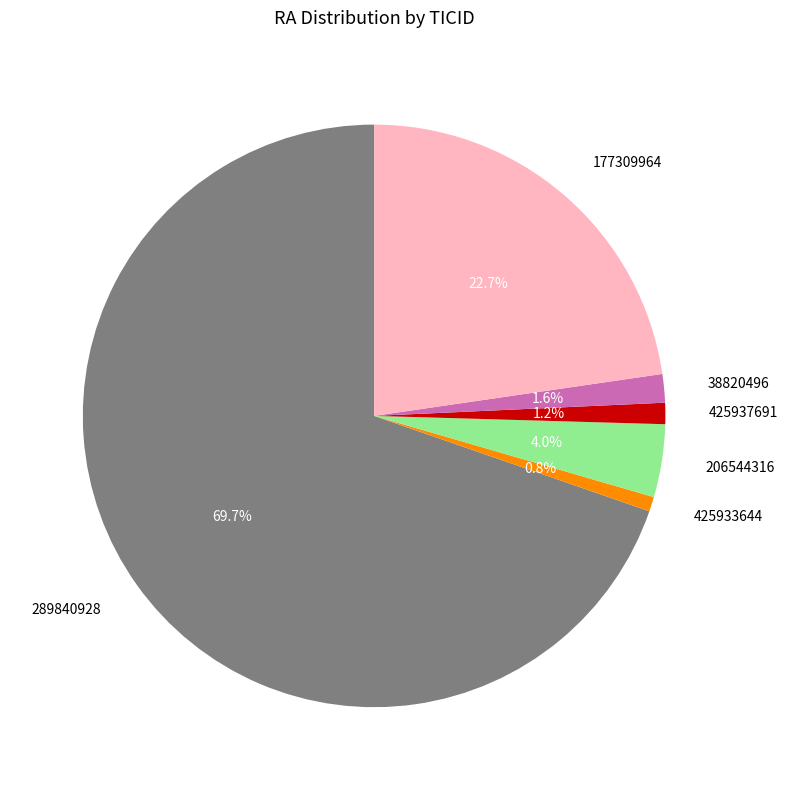

Between 206544316 and 177309964, which is larger?

177309964